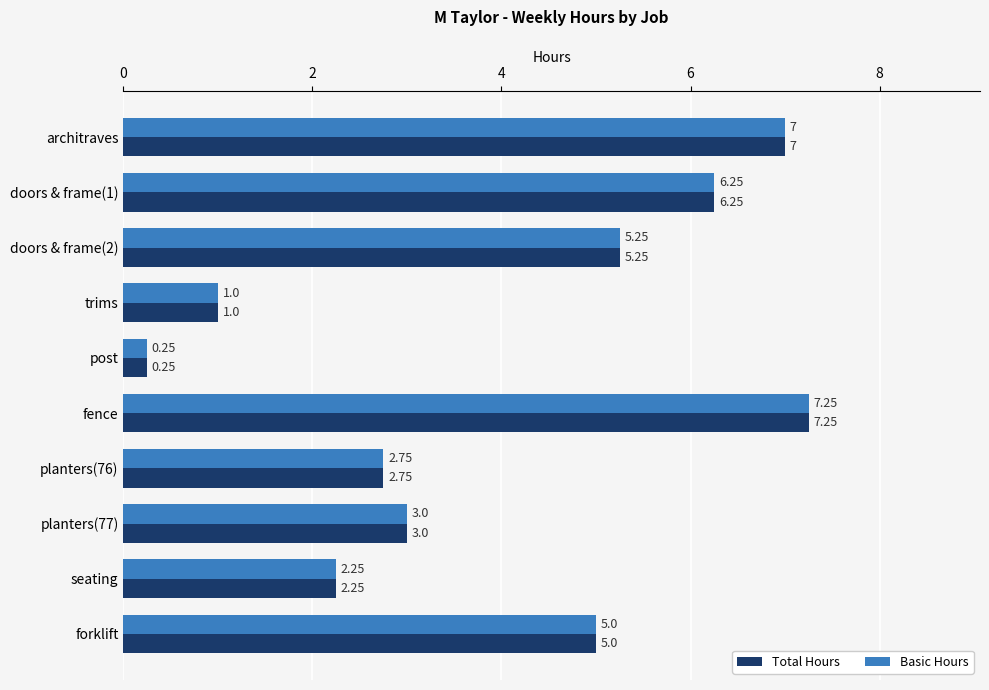

At how many categories does at least one series exceed 2?

8